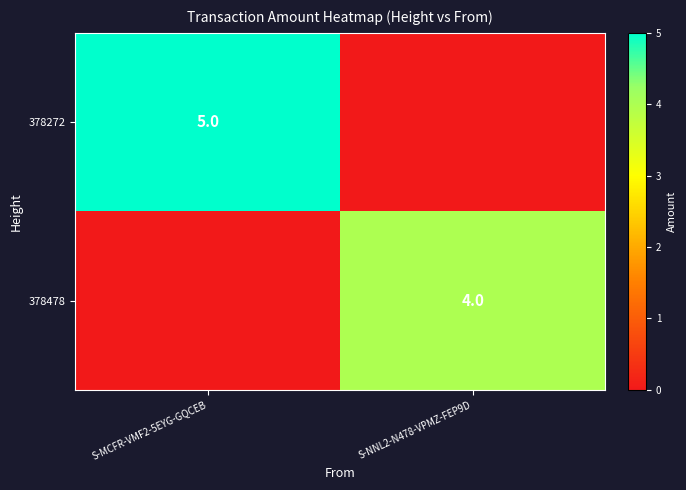

True or false: 378478 has a value of 4 at S-NNL2-N478-VPMZ-FEP9D.

True